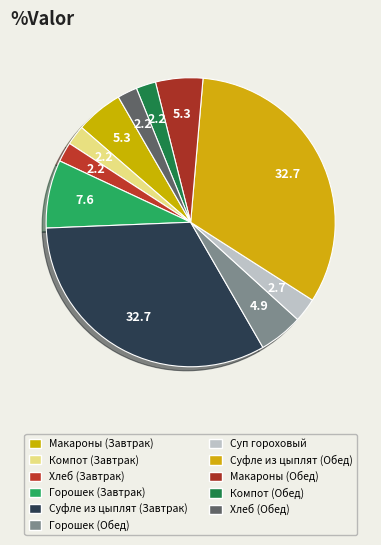

Which category has the smallest portion of the pie?

Компот из сухофруктов (Завтрак)